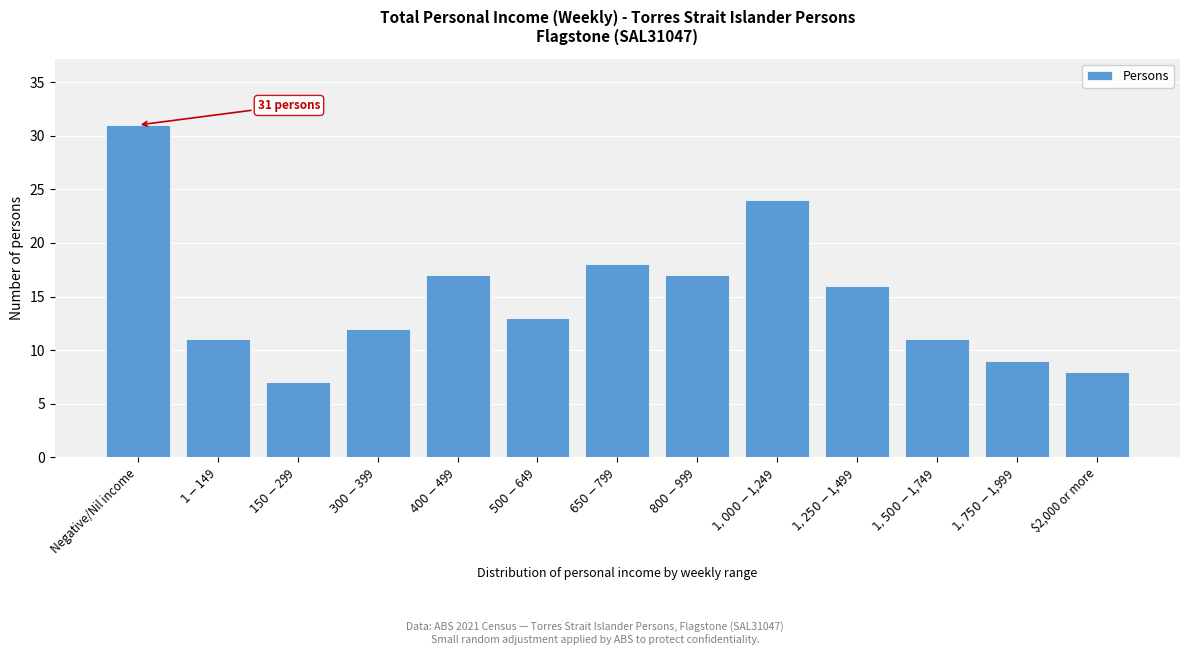

Reading left to right, list all the values displayed in this chart.

31	11	7	12	17	13	18	17	24	16	11	9	8